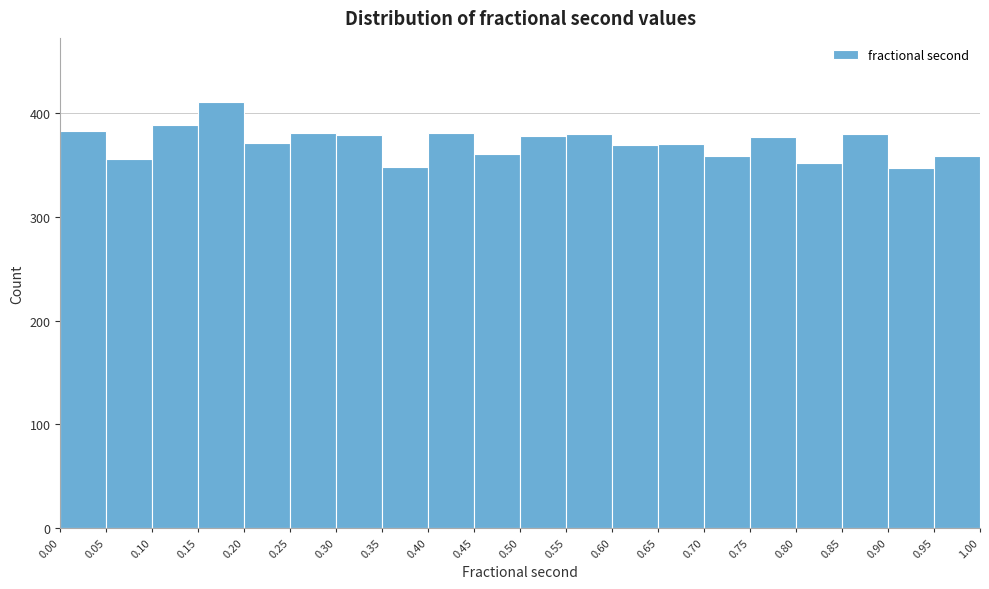

What is the height of the bar covering 0.75 to 0.80 on the x-axis? The values are not printed on the chart, so give them approximately, as read against the axis.

380